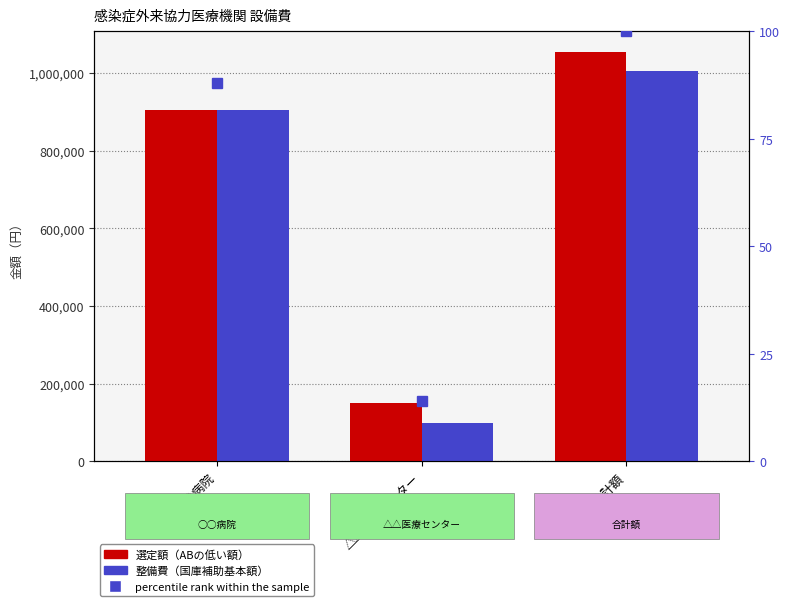

At which category is the sum across all series the highest?

合計額